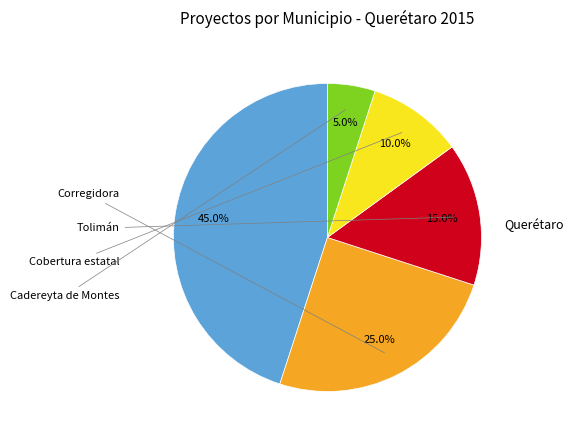

Is there any slice that represents more than half of the pie?

No